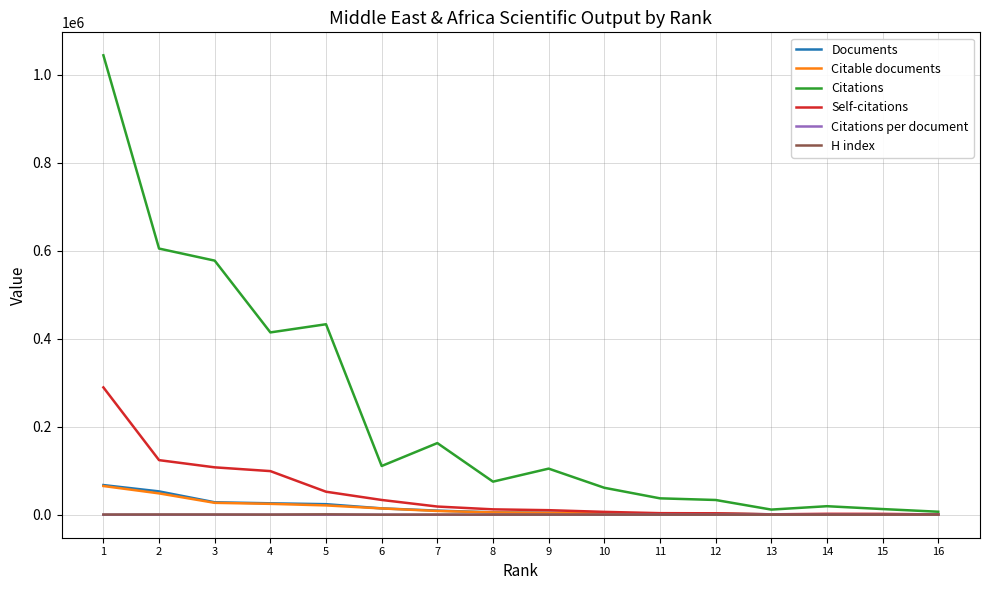

Which series has the largest total across all categories?

Citations